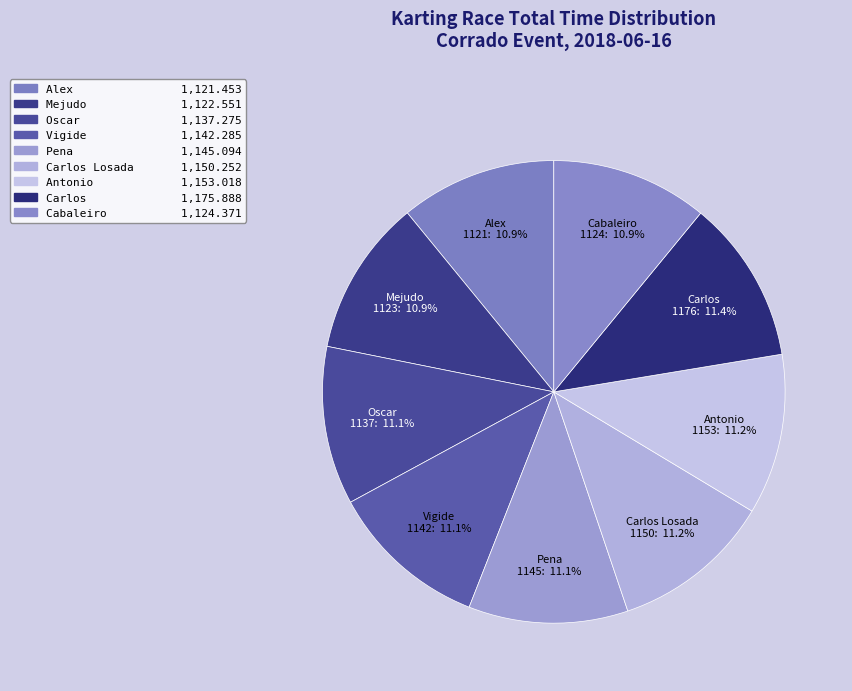

True or false: Alex accounts for 11% of the total.

True